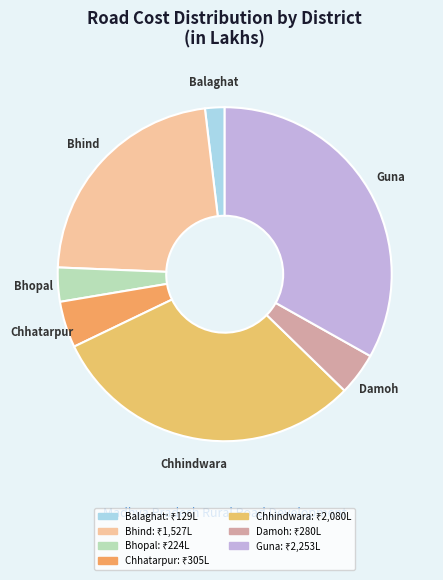

Approximately how many times larger is the value at Chhindwara compared to Bhopal?

9.3